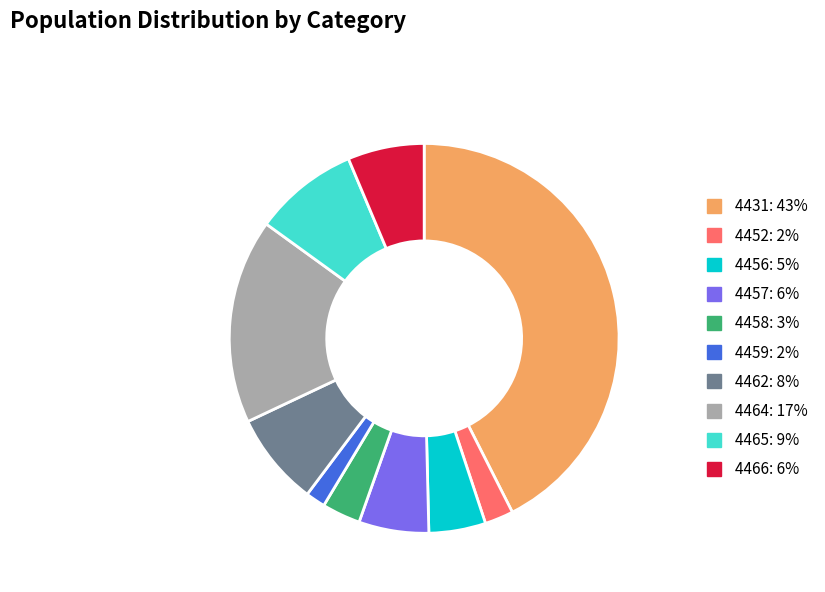

What is the ratio of the value at 4458 to the value at 4462?

0.4